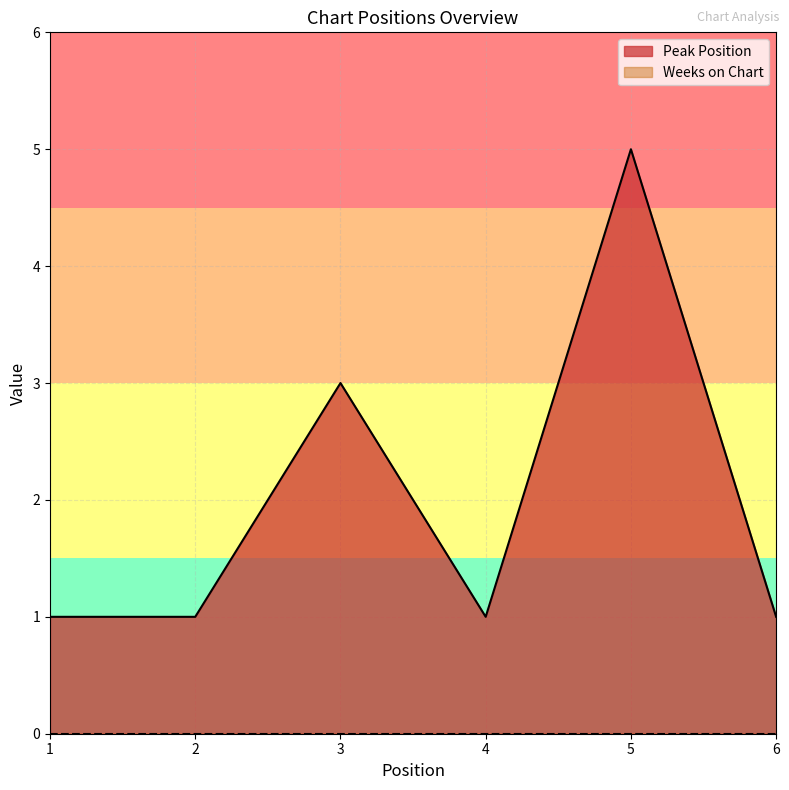

What is the approximate value at 4?

1